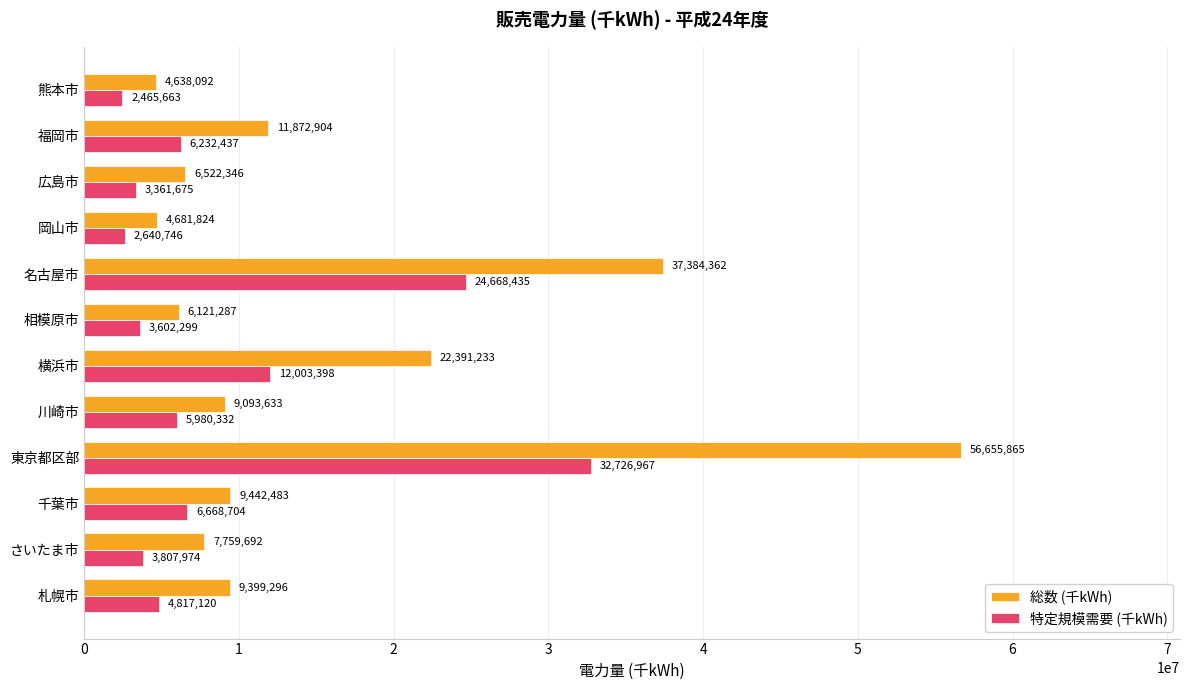

At which category does the chart reach its minimum across all series?

熊本市